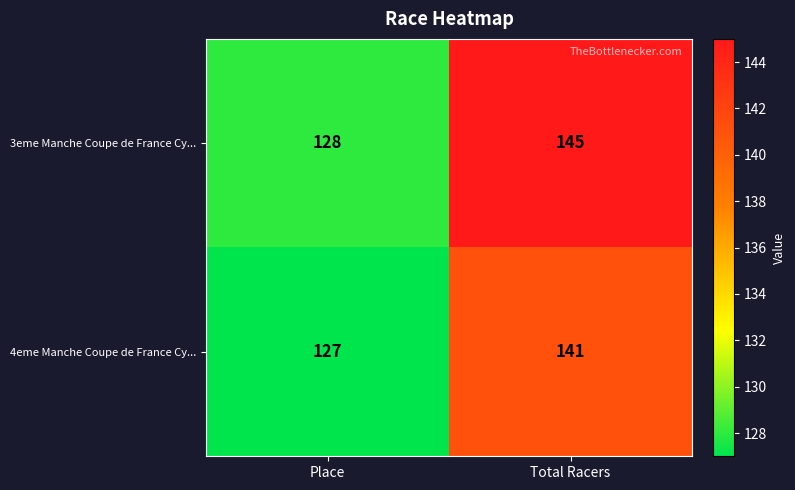

What is the total value across all series at Place?

255